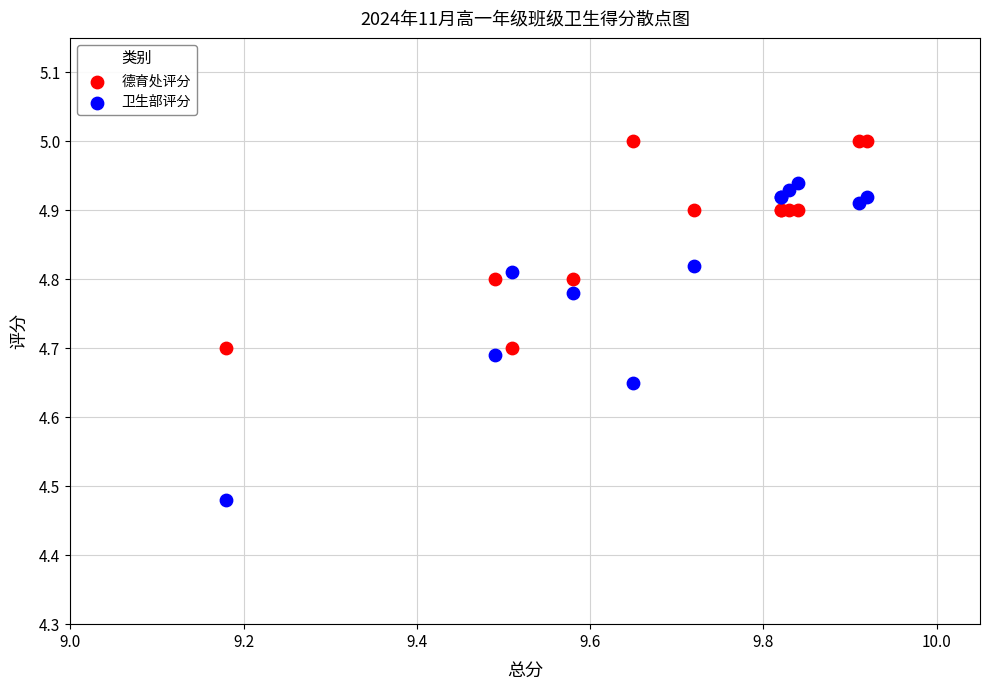

Which series contains the highest Y value?

德育处评分